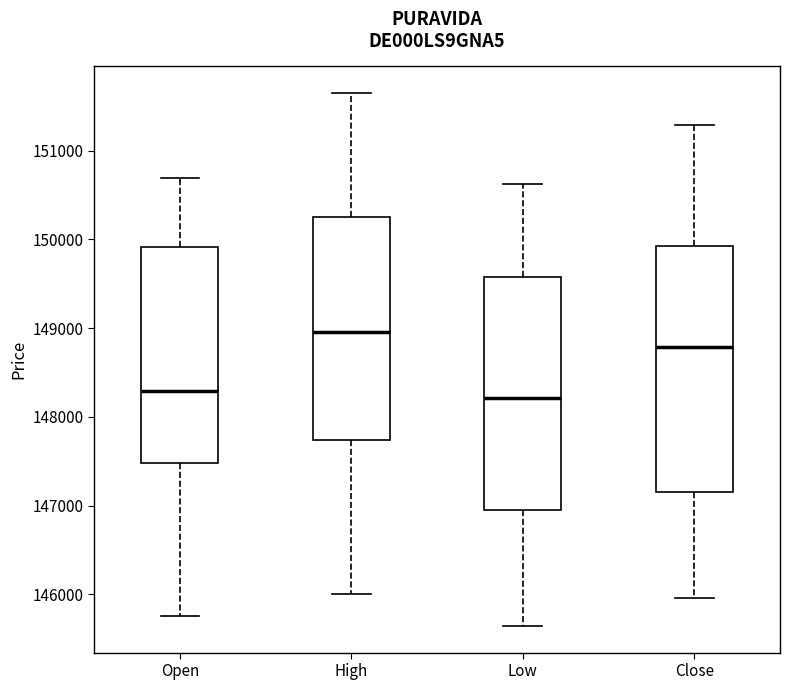

Which box has the highest median line?

High